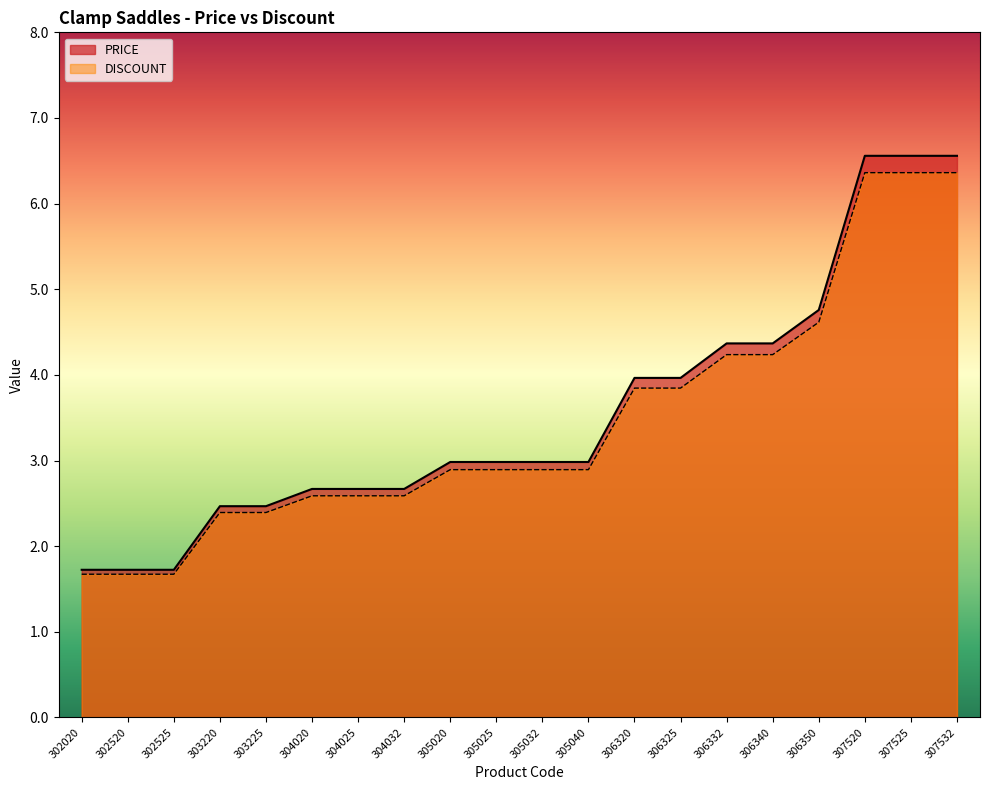

True or false: DISCOUNT has a value of 0.7 at 304025.

False